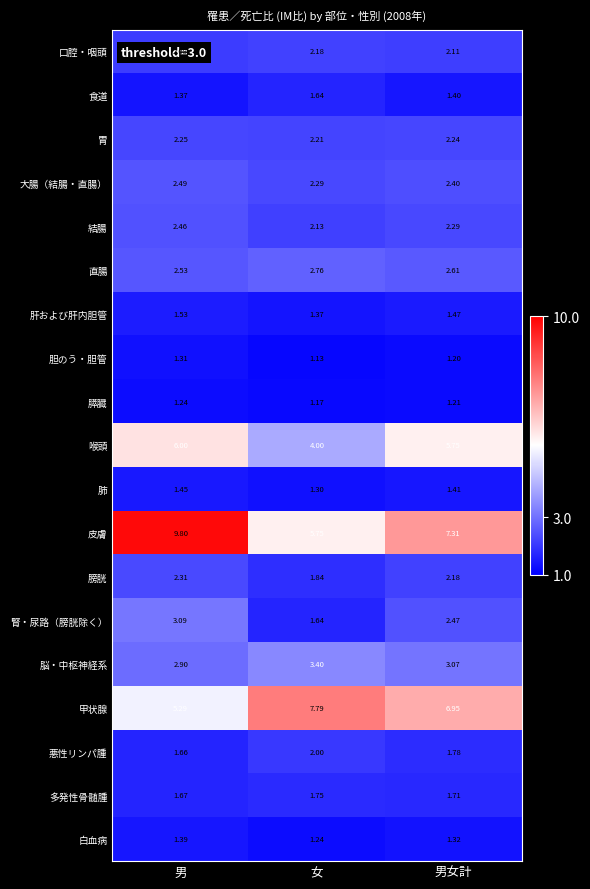

Is the value of 胃 at 男女計 greater than the value of 大腸（結腸・直腸） at 男女計?

No